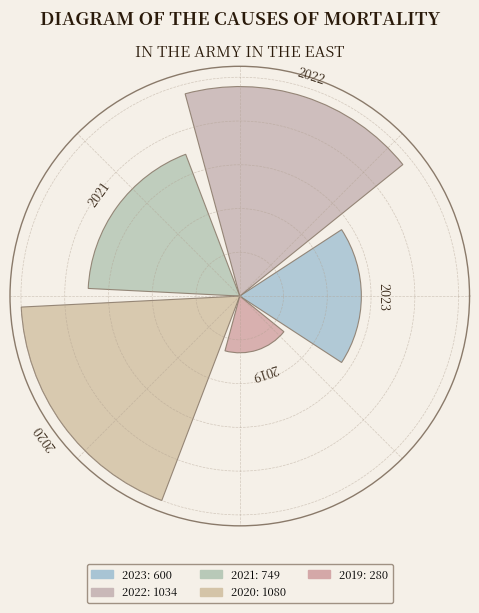

How many bars are there in total?

5